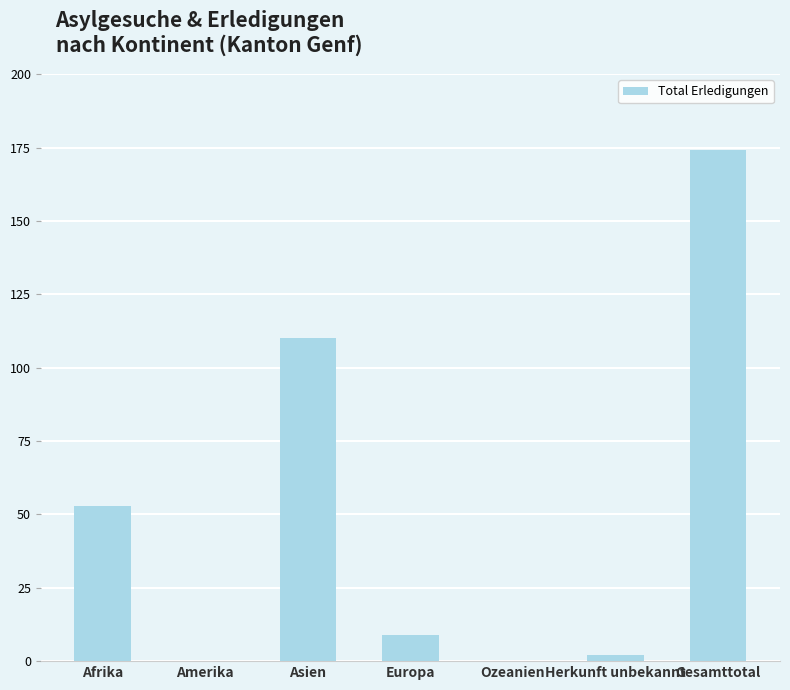

The value at Europa is 15. True or false?

False